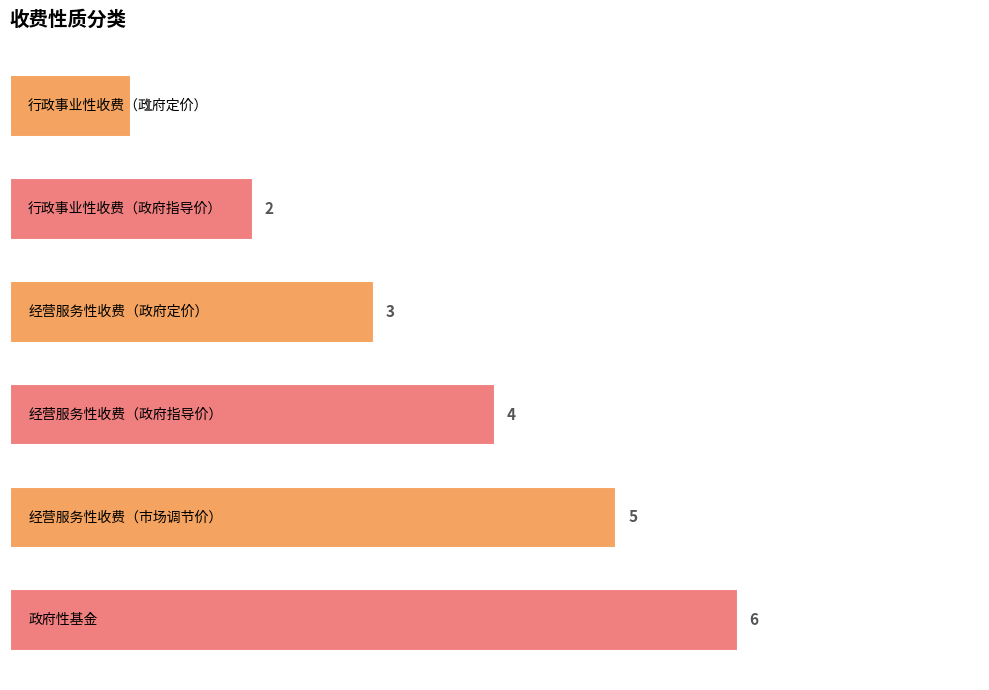

What is the smallest value displayed?

1